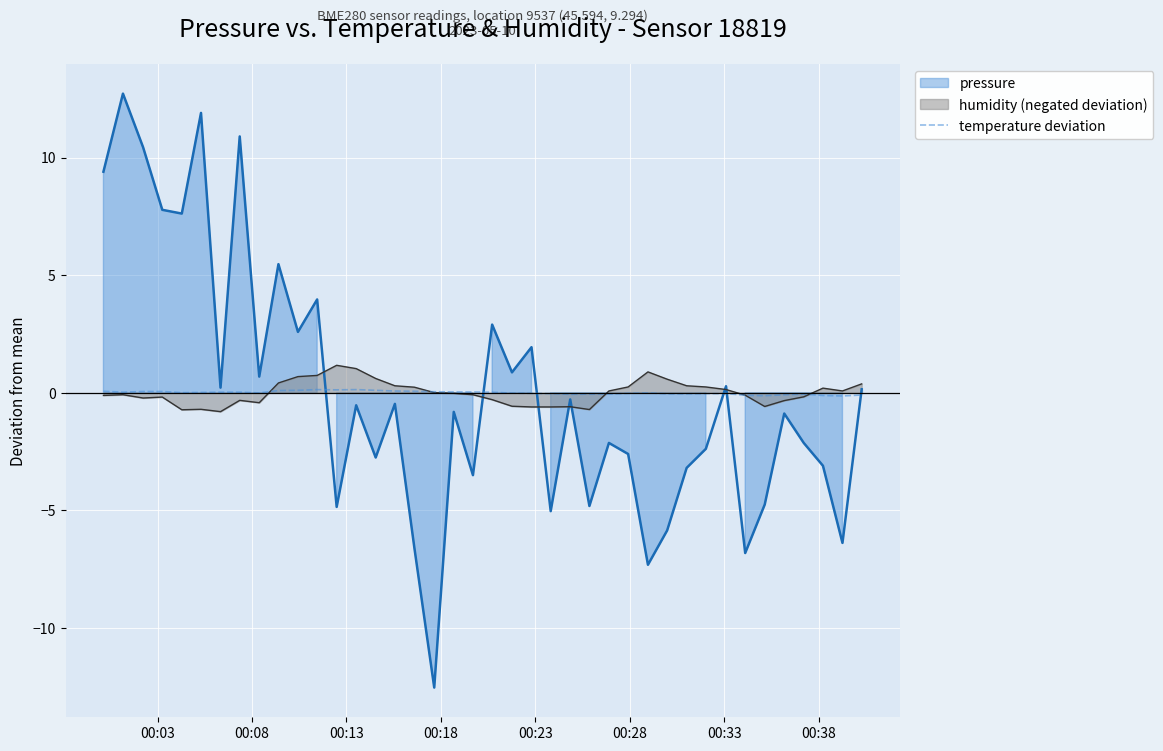

What is the highest value of the humidity (negated deviation) series?

1.2